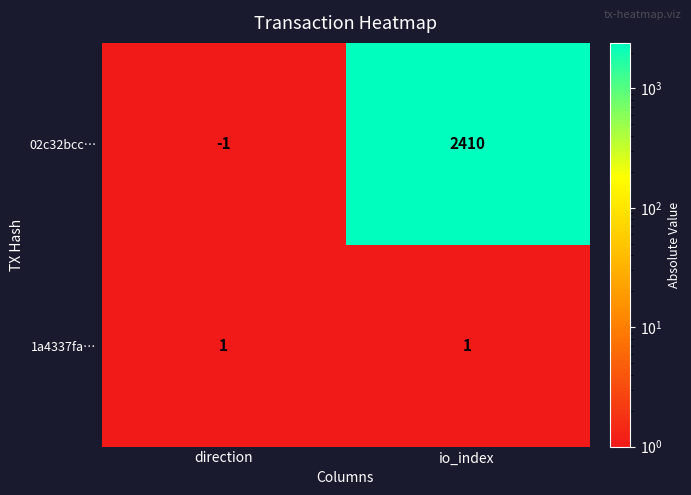

What is the approximate value of 02c32bcc… at io_index, to the nearest 100?

2400